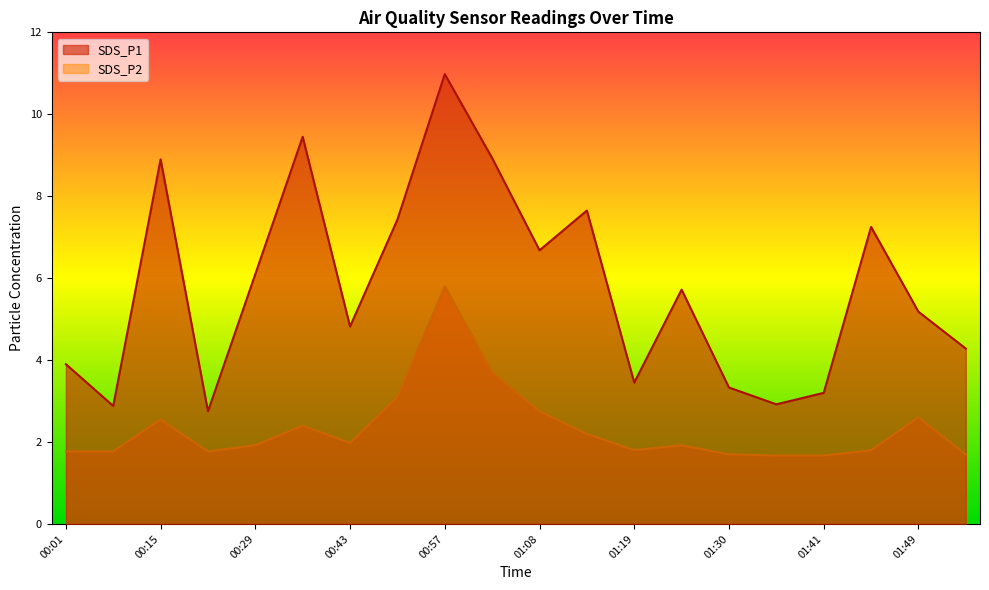

List the series in order of their overall mean, lowest first.

SDS_P2, SDS_P1